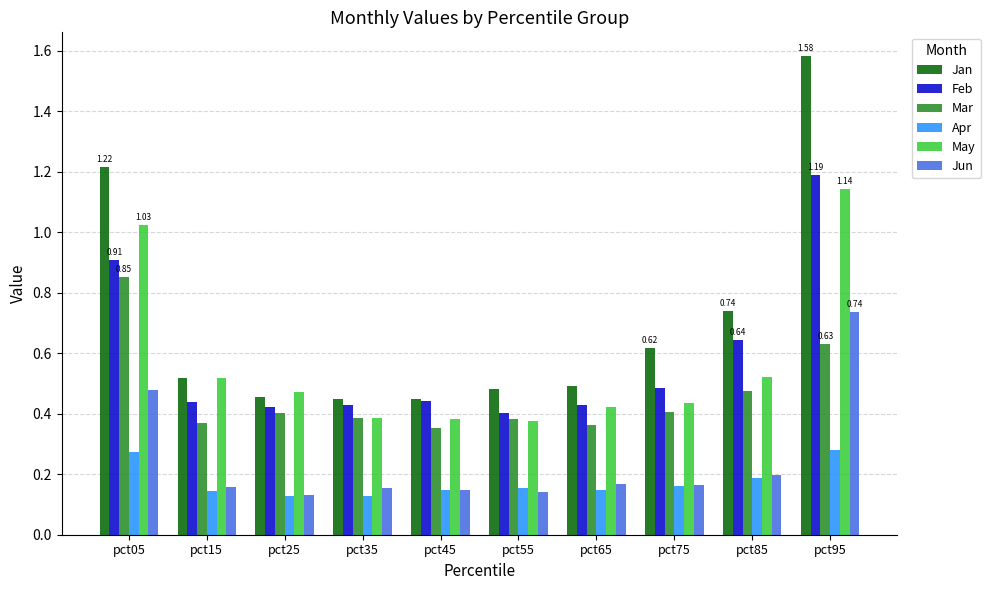

What is the sum of all Jan values?

7.0